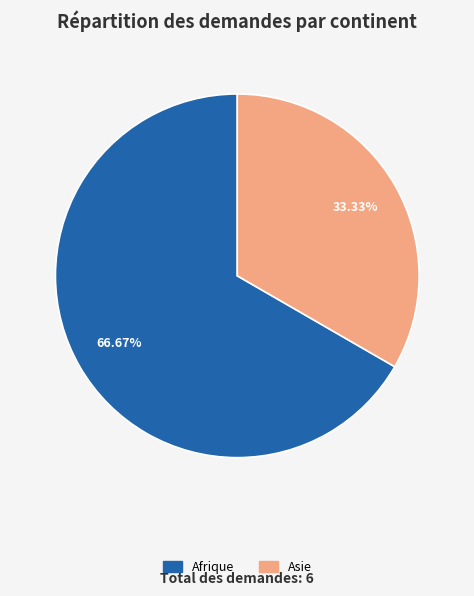

Does any single category account for the majority?

Yes